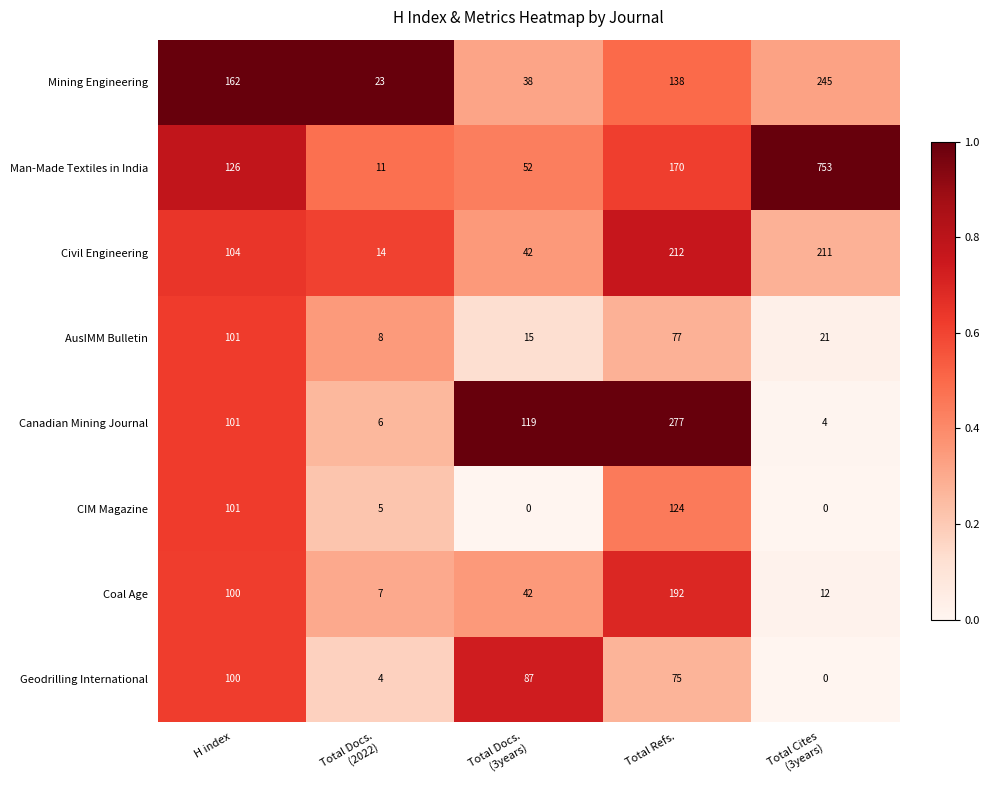

What is the approximate value of Canadian Mining Journal at H index, to the nearest 10?

100